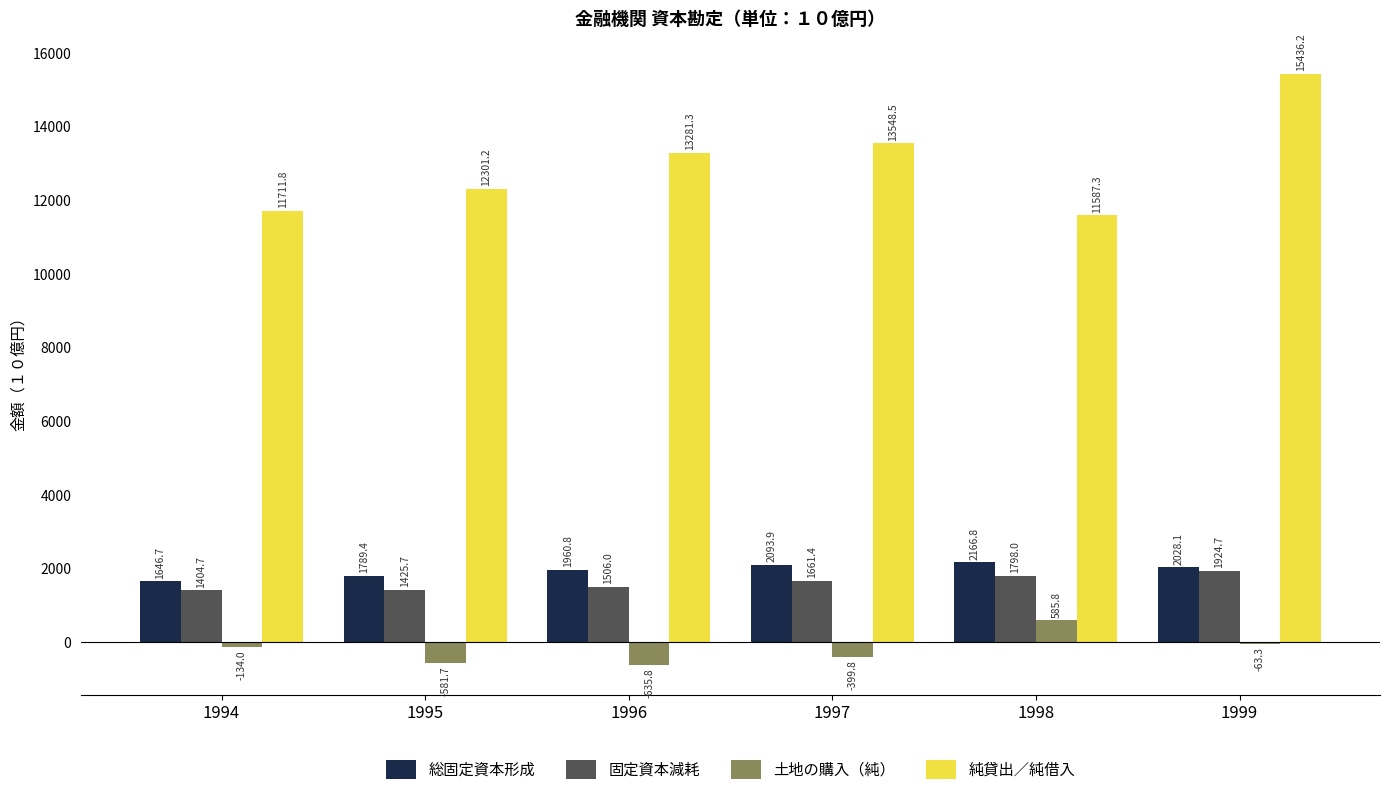

Reading left to right, list all the values displayed in this chart.

総固定資本形成: 1646.7	1789.4	1960.8	2093.9	2166.8	2028.1
固定資本減耗: 1404.7	1425.7	1506.0	1661.4	1798.0	1924.7
土地の購入（純）: -134.0	-581.7	-635.8	-399.8	585.8	-63.3
純貸出／純借入: 11711.8	12301.2	13281.3	13548.5	11587.3	15436.2